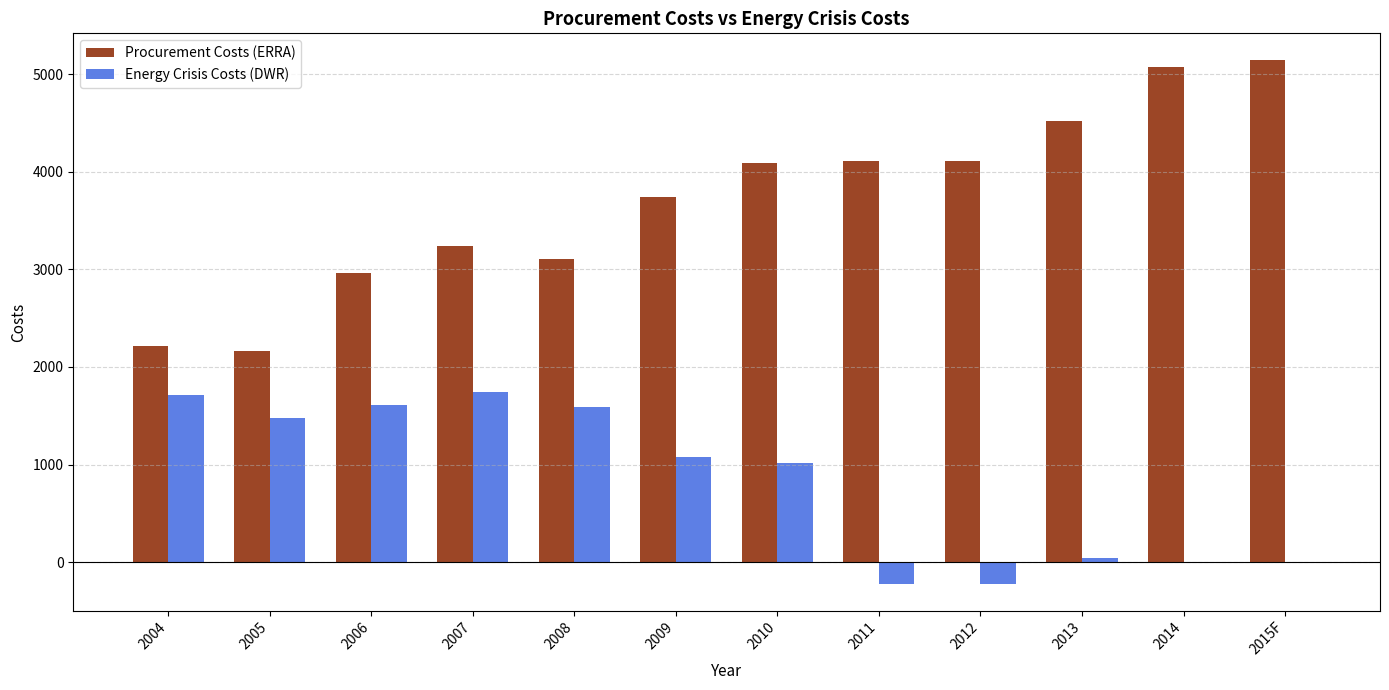

What is the maximum value for Energy Crisis Costs (DWR)?

1745.5